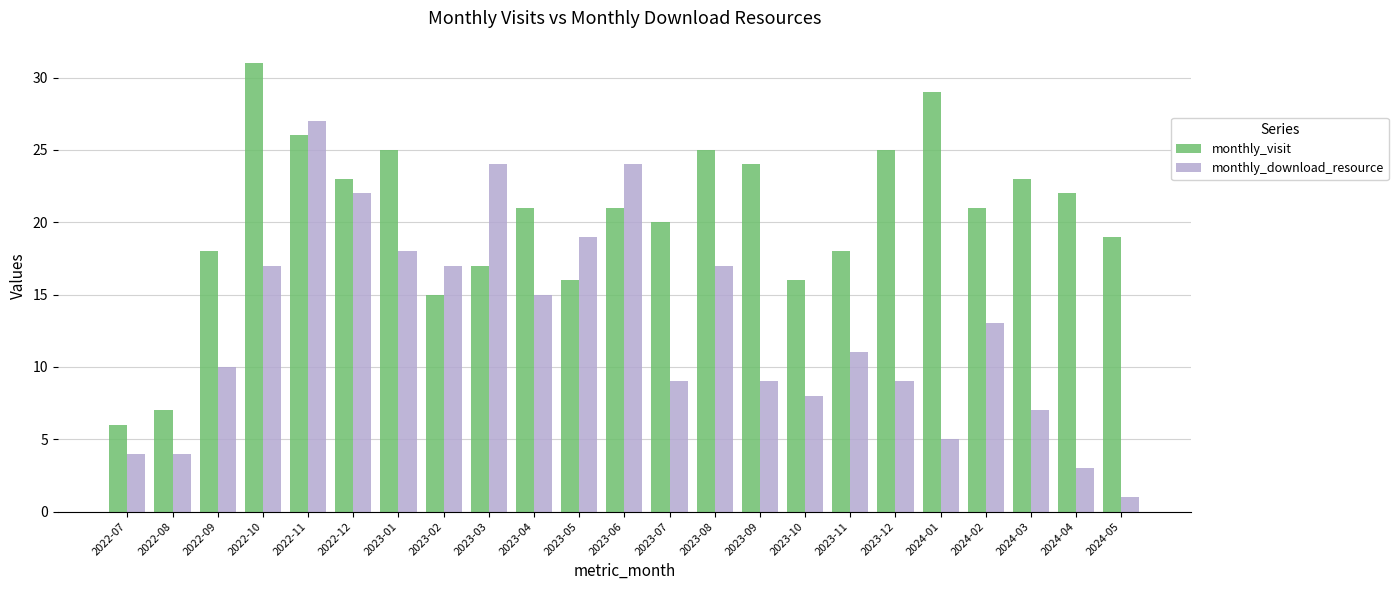

List the series in order of their overall mean, lowest first.

monthly_download_resource, monthly_visit